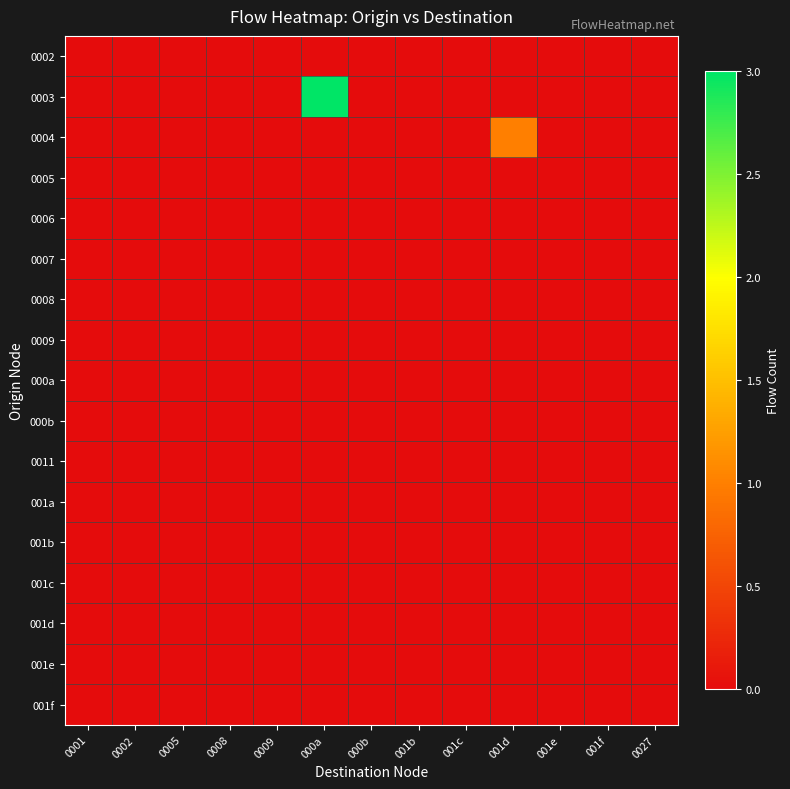

Reading left to right, transcribe all the data shown in this chart.

0002: 0001=0	0002=0	0005=0	0008=0	0009=0	000a=0	000b=0	001b=0	001c=0	001d=0	001e=0	001f=0	0027=0
0003: 0001=0	0002=0	0005=0	0008=0	0009=0	000a=3	000b=0	001b=0	001c=0	001d=0	001e=0	001f=0	0027=0
0004: 0001=0	0002=0	0005=0	0008=0	0009=0	000a=0	000b=0	001b=0	001c=0	001d=1	001e=0	001f=0	0027=0
0005: 0001=0	0002=0	0005=0	0008=0	0009=0	000a=0	000b=0	001b=0	001c=0	001d=0	001e=0	001f=0	0027=0
0006: 0001=0	0002=0	0005=0	0008=0	0009=0	000a=0	000b=0	001b=0	001c=0	001d=0	001e=0	001f=0	0027=0
0007: 0001=0	0002=0	0005=0	0008=0	0009=0	000a=0	000b=0	001b=0	001c=0	001d=0	001e=0	001f=0	0027=0
0008: 0001=0	0002=0	0005=0	0008=0	0009=0	000a=0	000b=0	001b=0	001c=0	001d=0	001e=0	001f=0	0027=0
0009: 0001=0	0002=0	0005=0	0008=0	0009=0	000a=0	000b=0	001b=0	001c=0	001d=0	001e=0	001f=0	0027=0
000a: 0001=0	0002=0	0005=0	0008=0	0009=0	000a=0	000b=0	001b=0	001c=0	001d=0	001e=0	001f=0	0027=0
000b: 0001=0	0002=0	0005=0	0008=0	0009=0	000a=0	000b=0	001b=0	001c=0	001d=0	001e=0	001f=0	0027=0
0011: 0001=0	0002=0	0005=0	0008=0	0009=0	000a=0	000b=0	001b=0	001c=0	001d=0	001e=0	001f=0	0027=0
001a: 0001=0	0002=0	0005=0	0008=0	0009=0	000a=0	000b=0	001b=0	001c=0	001d=0	001e=0	001f=0	0027=0
001b: 0001=0	0002=0	0005=0	0008=0	0009=0	000a=0	000b=0	001b=0	001c=0	001d=0	001e=0	001f=0	0027=0
001c: 0001=0	0002=0	0005=0	0008=0	0009=0	000a=0	000b=0	001b=0	001c=0	001d=0	001e=0	001f=0	0027=0
001d: 0001=0	0002=0	0005=0	0008=0	0009=0	000a=0	000b=0	001b=0	001c=0	001d=0	001e=0	001f=0	0027=0
001e: 0001=0	0002=0	0005=0	0008=0	0009=0	000a=0	000b=0	001b=0	001c=0	001d=0	001e=0	001f=0	0027=0
001f: 0001=0	0002=0	0005=0	0008=0	0009=0	000a=0	000b=0	001b=0	001c=0	001d=0	001e=0	001f=0	0027=0